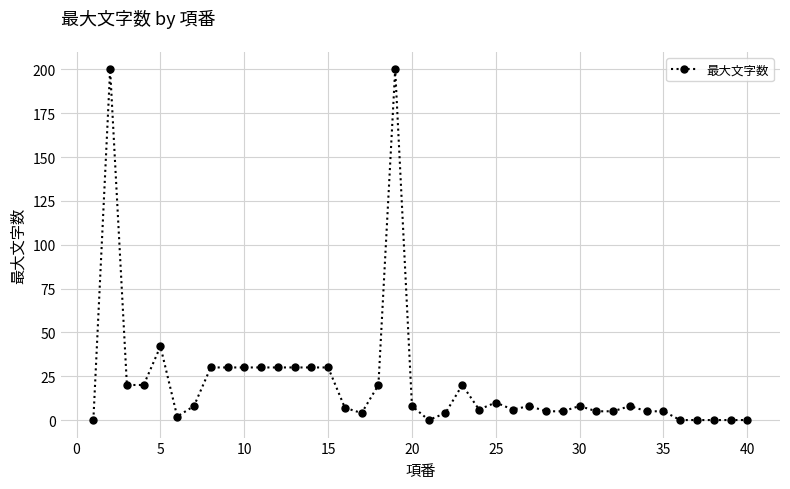

How many distinct data groups are displayed?

1